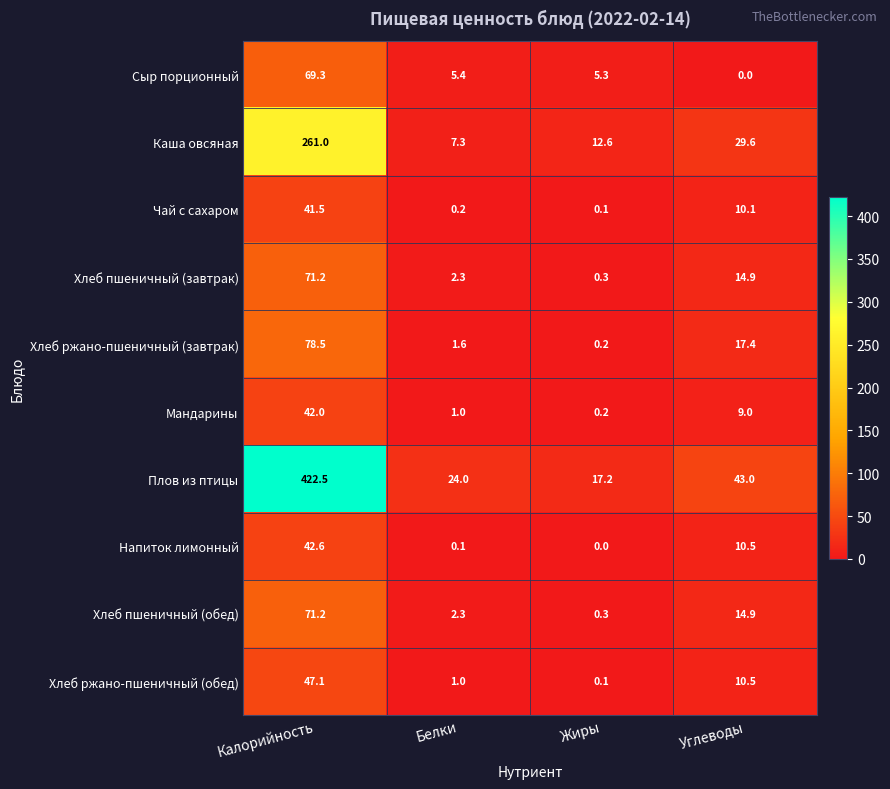

Which series has the widest spread of values?

Плов из птицы